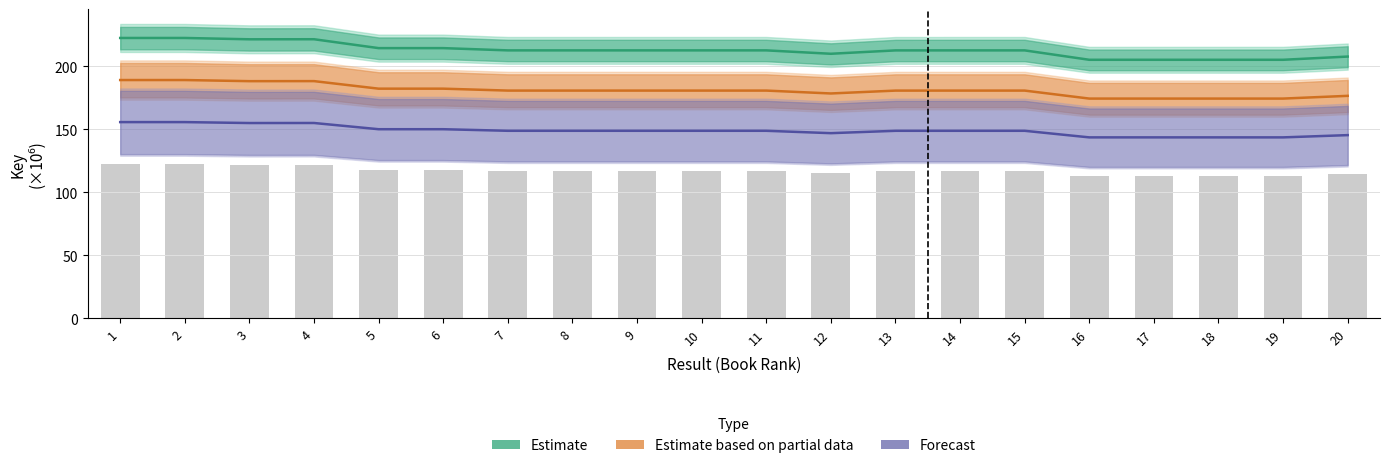

What is the value of the Estimate based on partial data bar at the 3rd from the left?

188.2